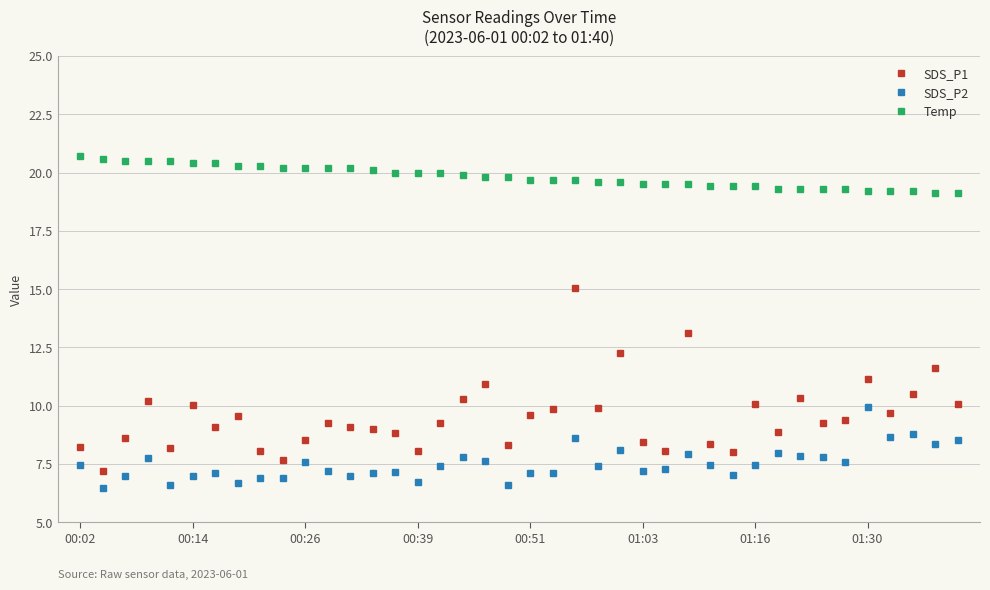

Which series has the widest spread of values?

SDS_P1